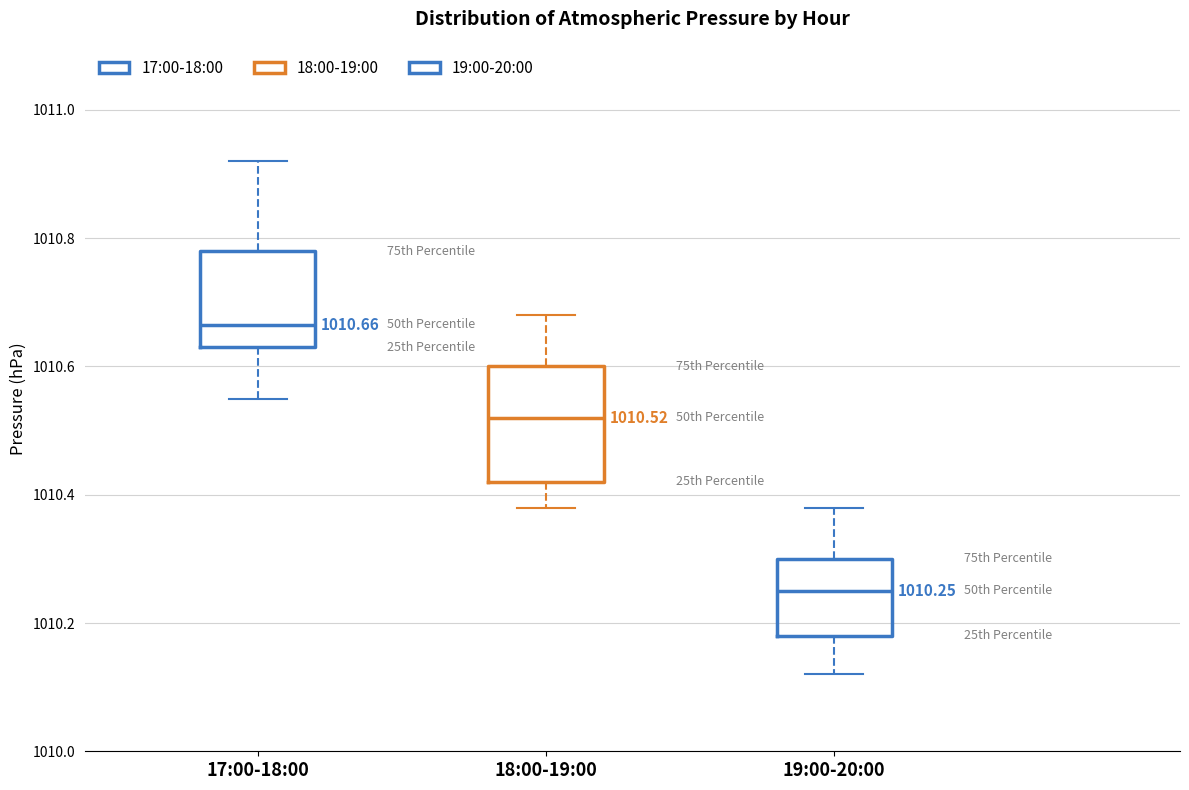

Comparing the boxes themselves (not the whiskers), which one is the tallest?

18:00-19:00